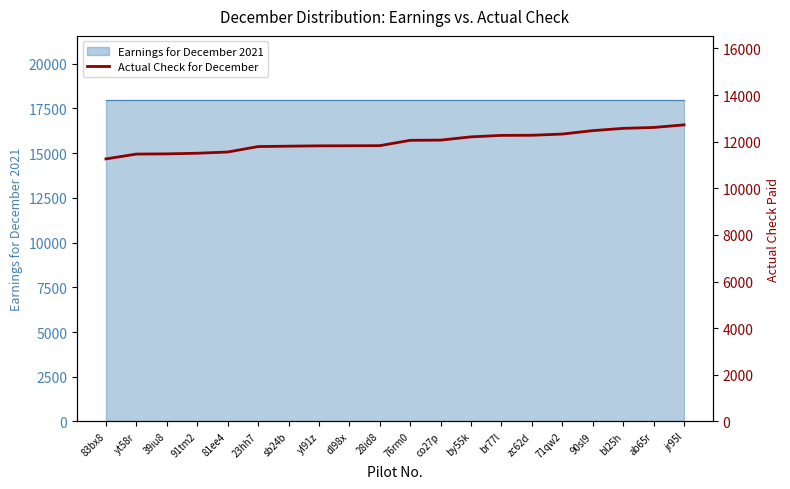

What is the change in value from 76rm0 to br77l?

+212.1